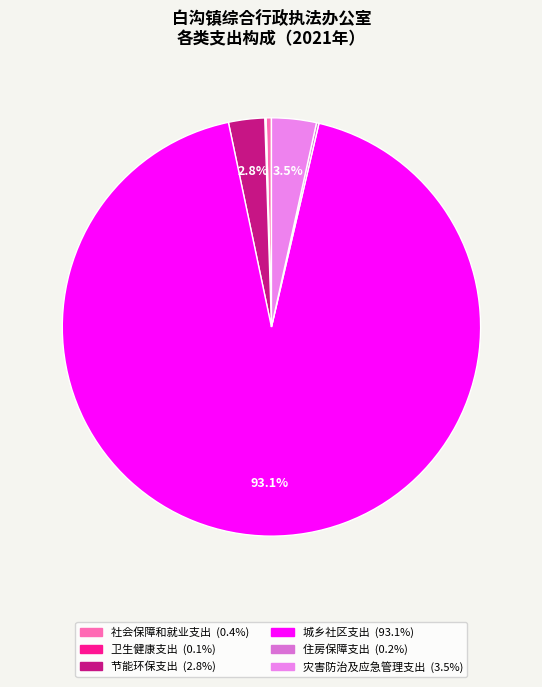

To the nearest percent, what is the combined percentage of 城乡社区支出 and 社会保障和就业支出?

93%